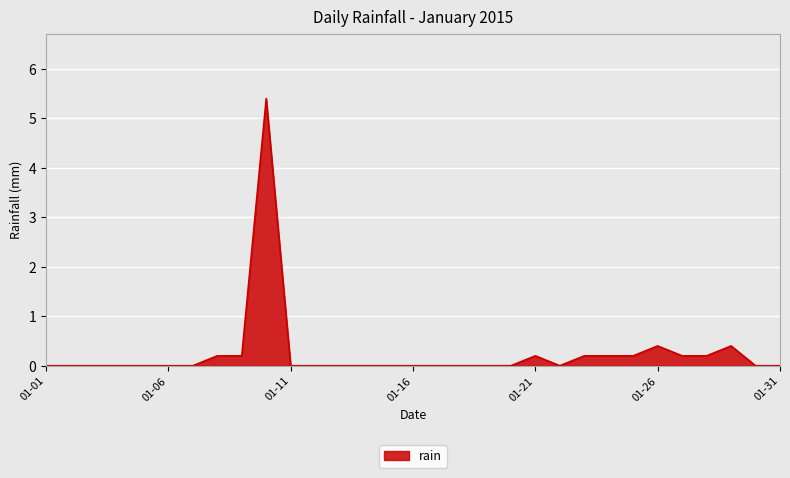

What is the greatest value displayed?

5.4